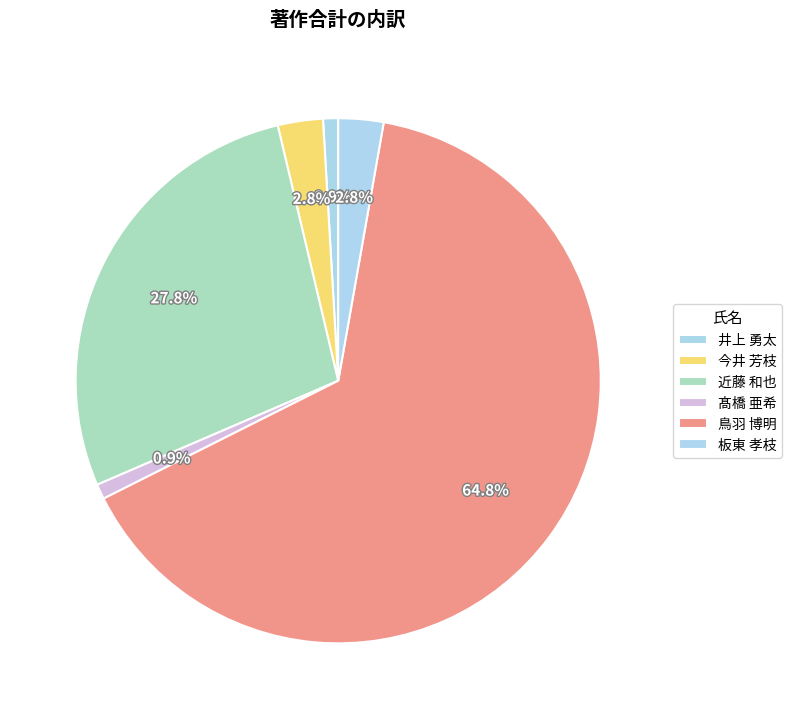

What is the change in value from 髙橋 亜希 to 板東 孝枝?

+2